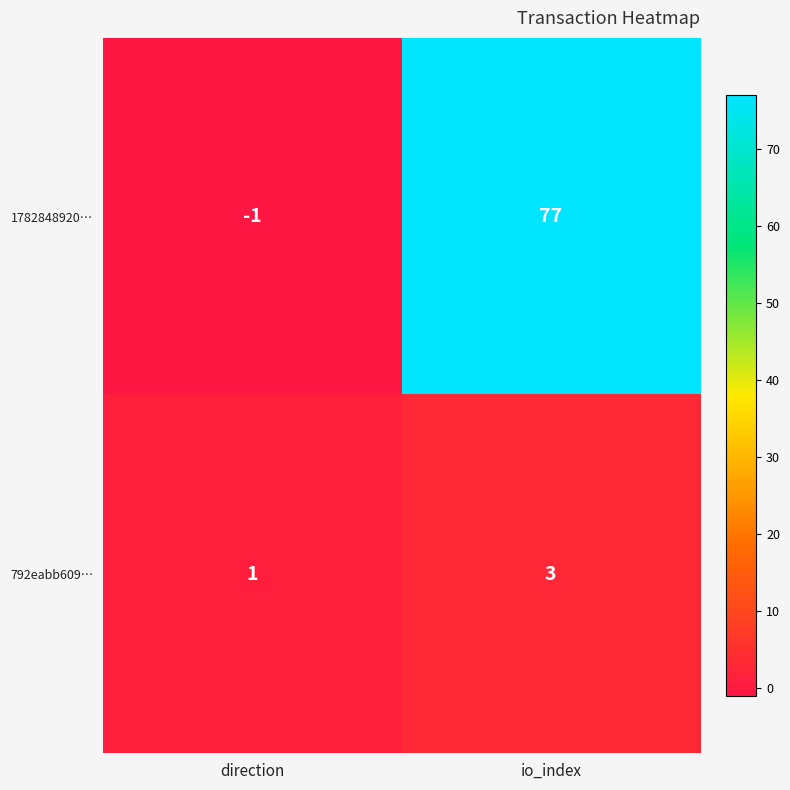

How many data points does each series have?

2